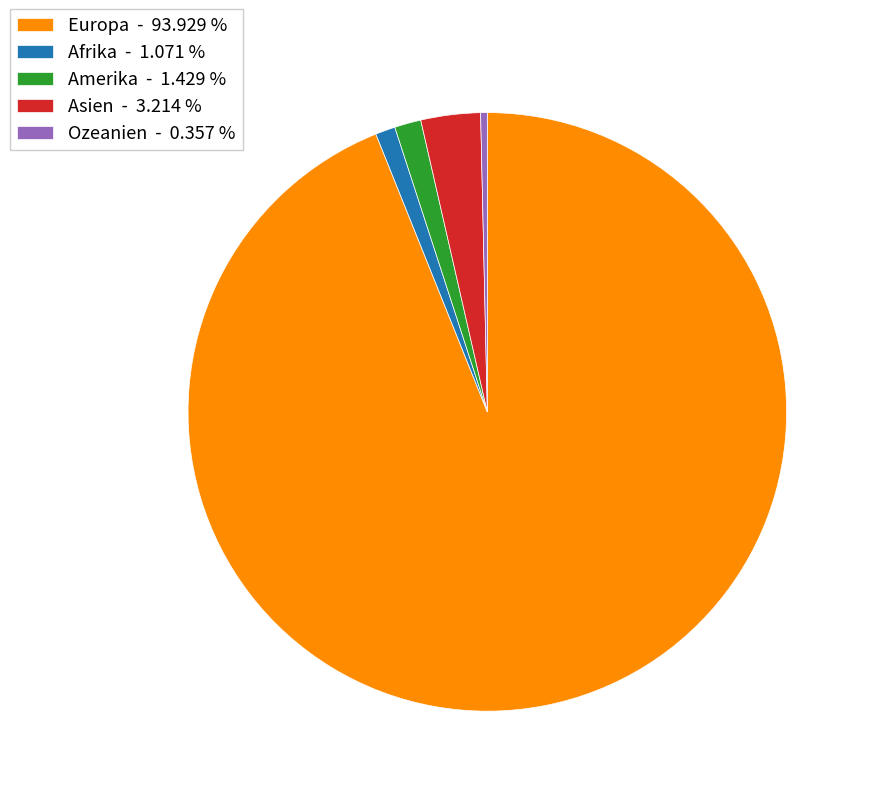

What is the smallest slice in the pie chart?

Ozeanien